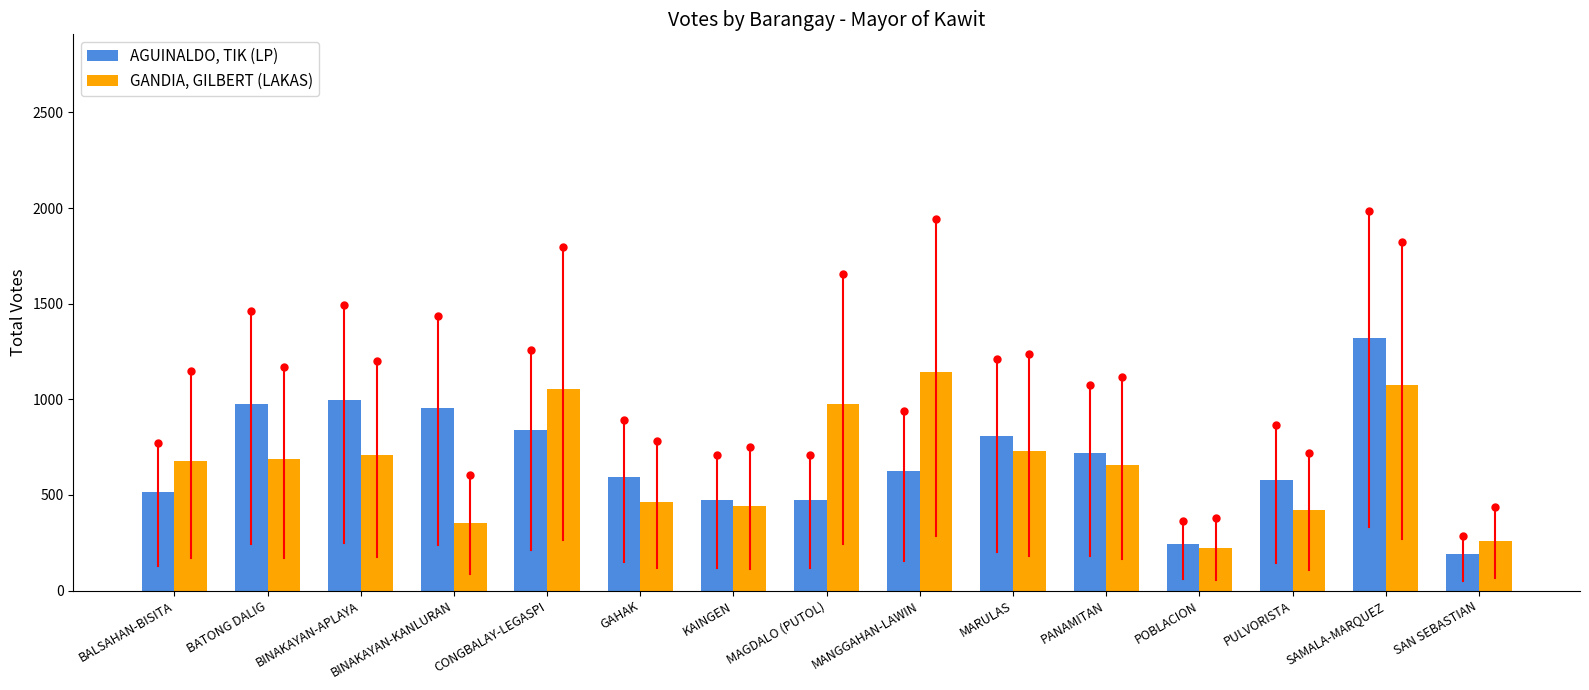

Are the bars grouped side by side (vs. stacked)?

Yes